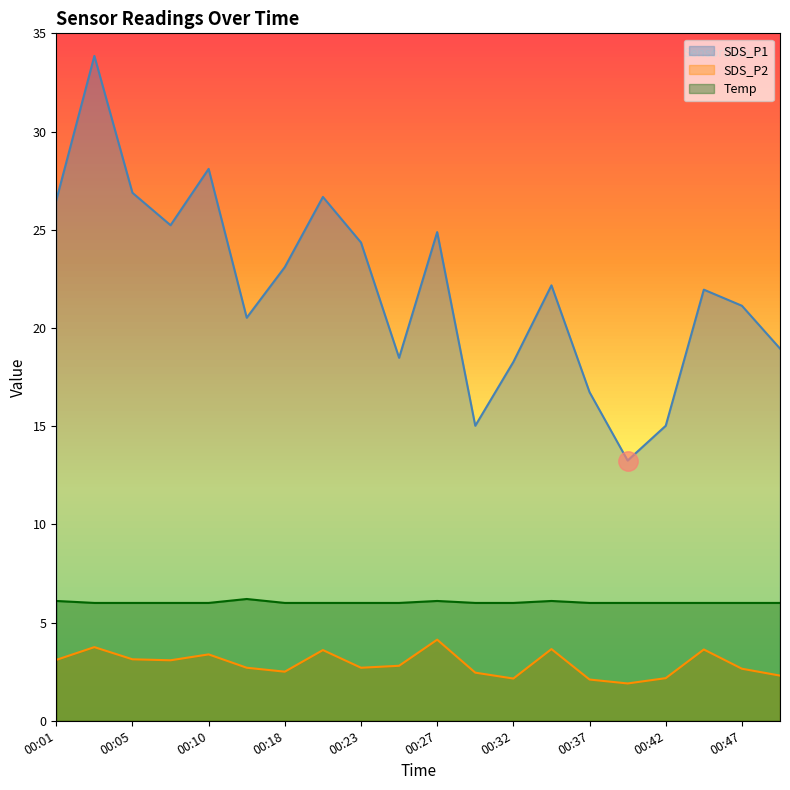

The SDS_P2 series shows 3.1 at 00:05. True or false?

True